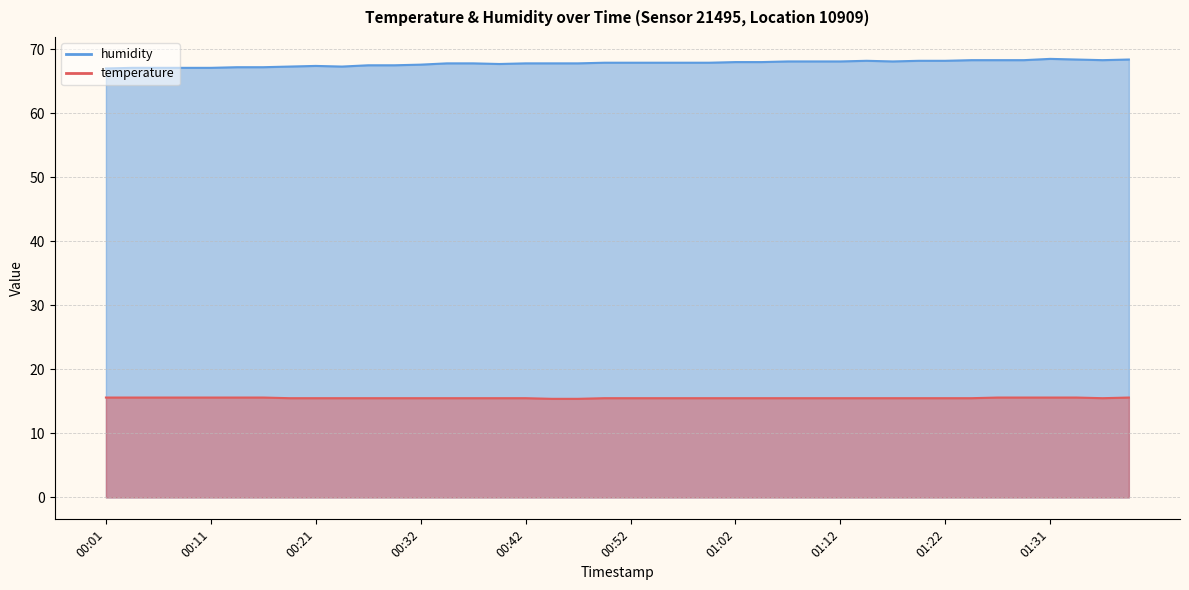

True or false: temperature and humidity cross at least once.

False